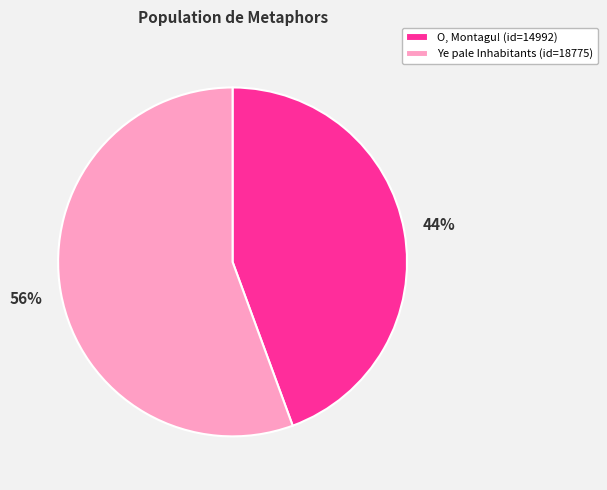

Count the number of slices in the pie.

2